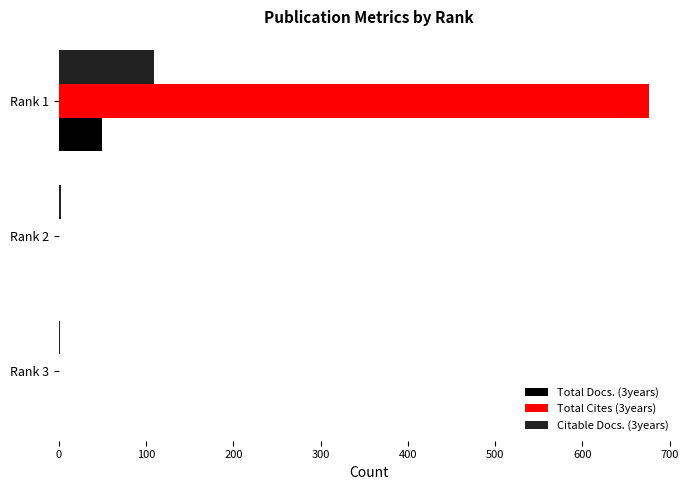

What are all the series names shown in the legend?

Total Docs. (3years), Total Cites (3years), Citable Docs. (3years)